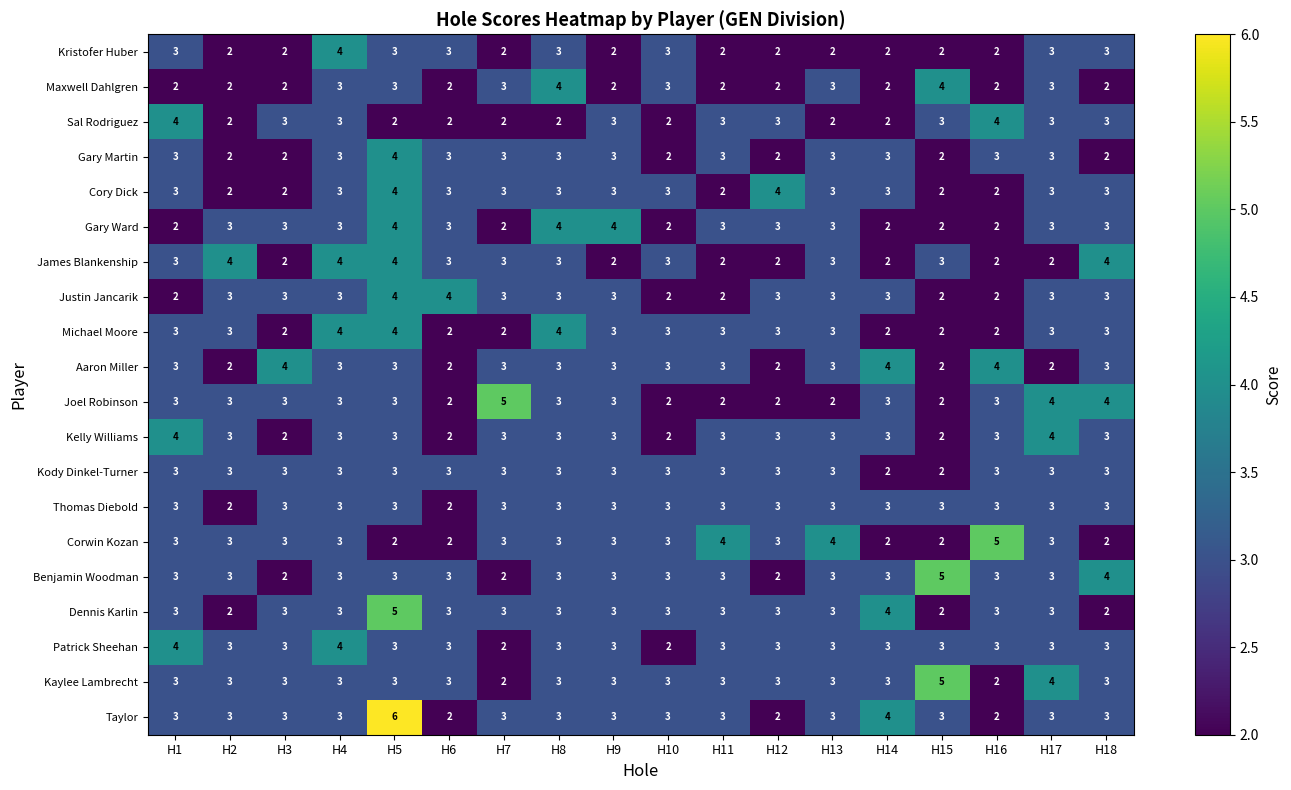

True or false: Kelly Williams has a value of 2 at H10.

True